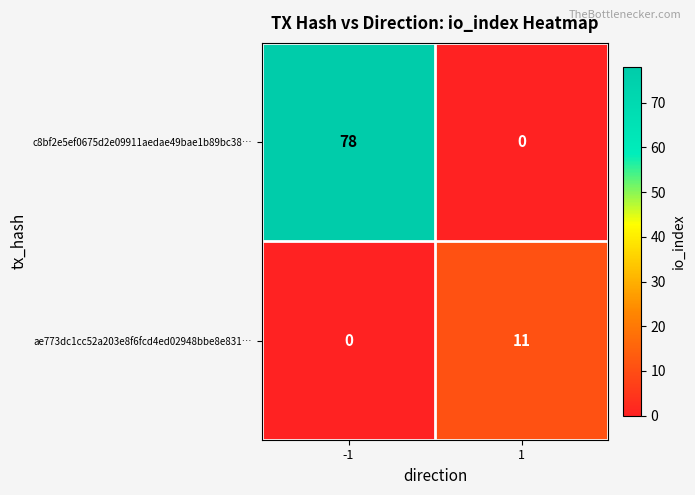

What is the spread (max minus min) of values at 1?

11